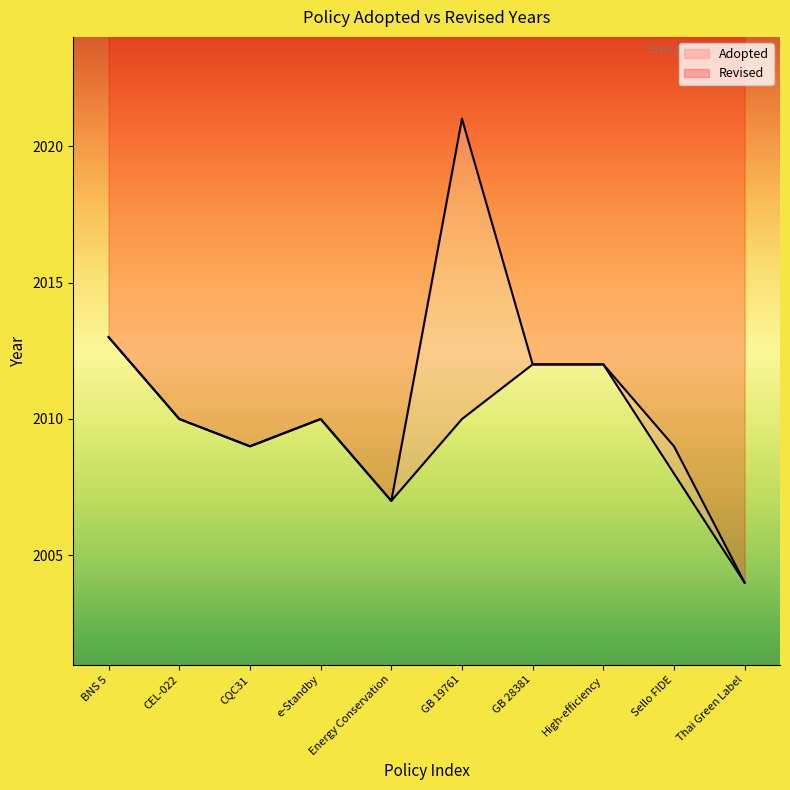

How many interior local peaks (higher than both neighbors) does the data have?

1